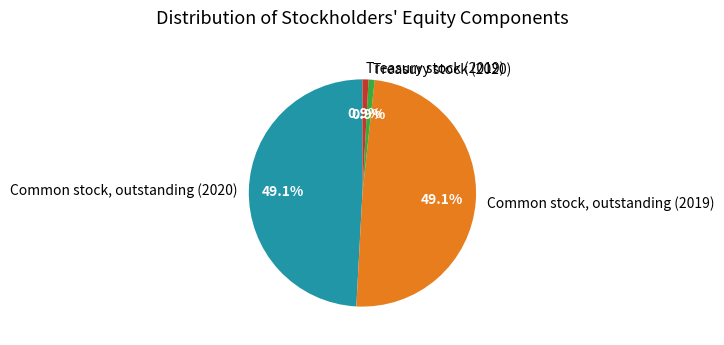

To the nearest percent, what is the average slice percentage?

25%